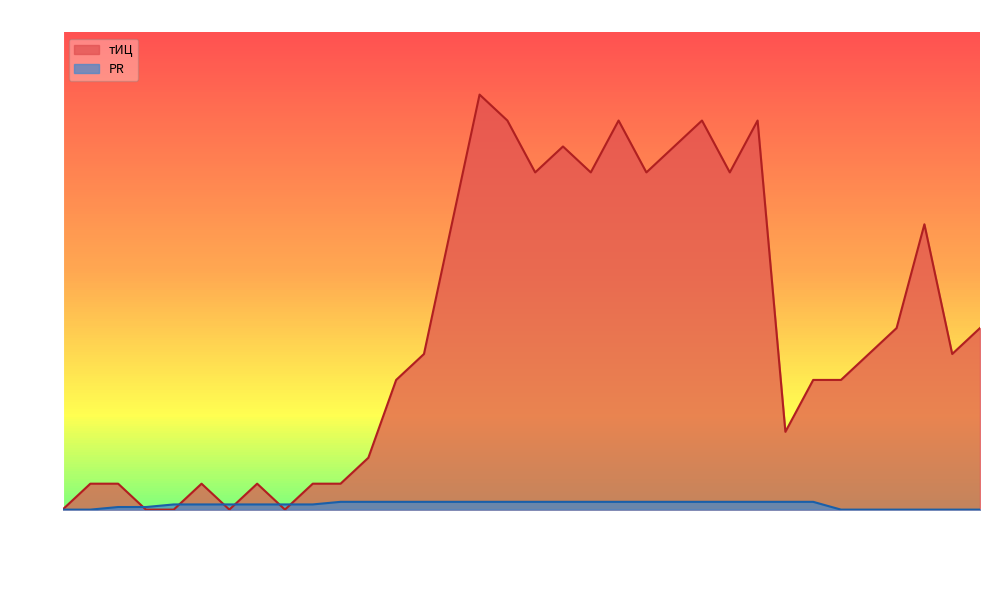

What are all the series names shown in the legend?

тИЦ, PR